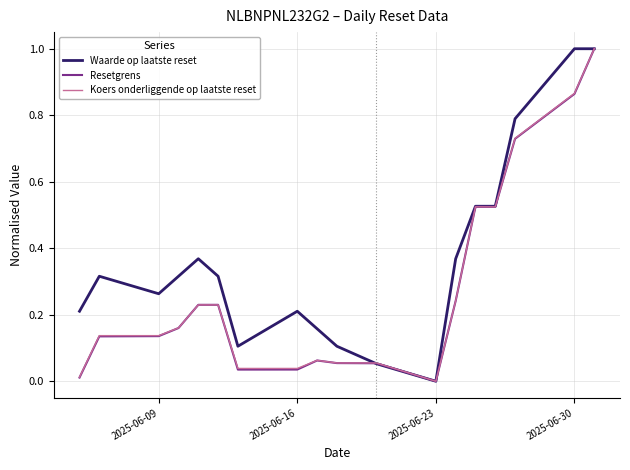

What is the highest value of the Waarde op laatste reset series?

1.0